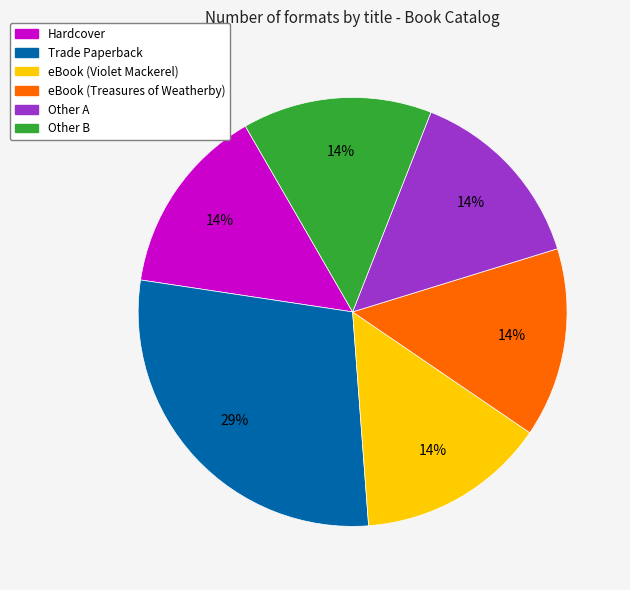

To the nearest percent, what is the average slice percentage?

17%